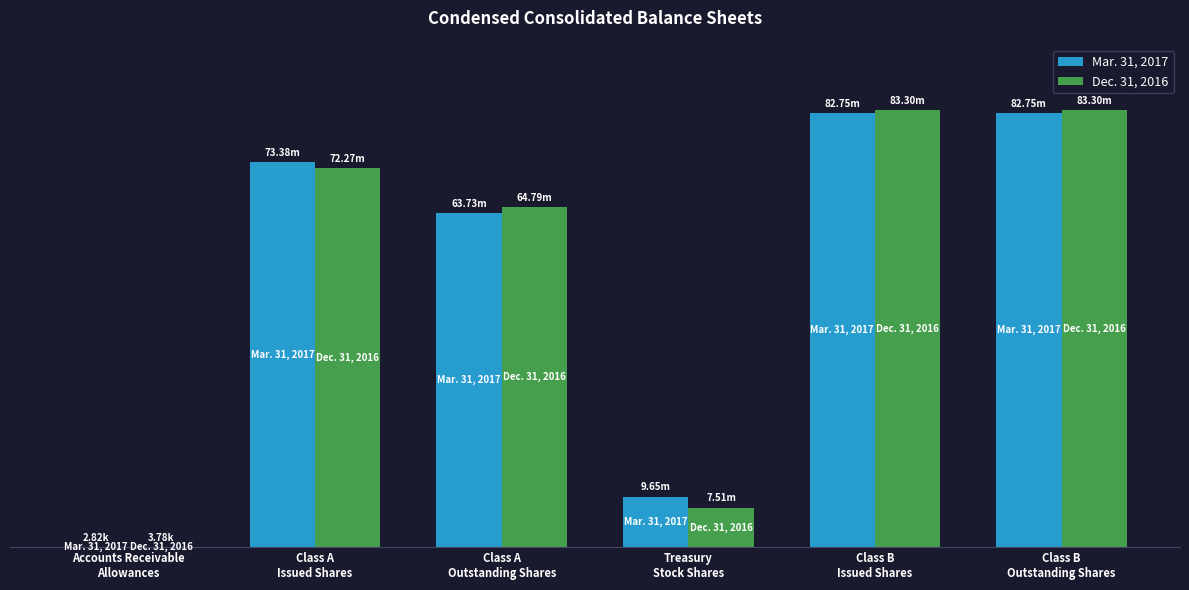

Which has a higher value, Class B
Issued Shares or Class B
Outstanding Shares?

Class B
Issued Shares